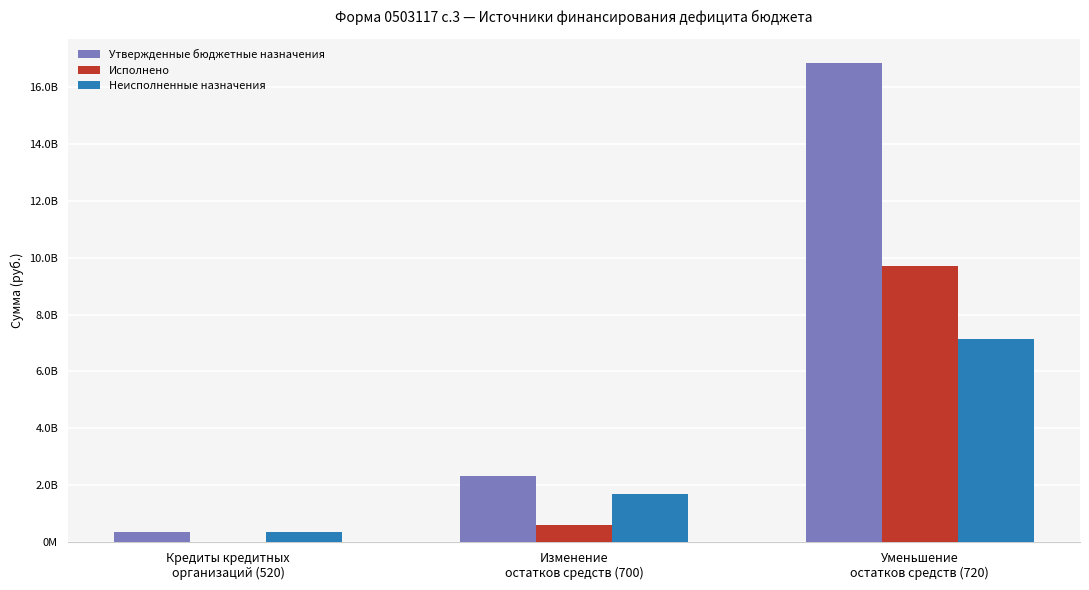

What is the difference between the Утвержденные бюджетные назначения values at Изменение
остатков средств (700) and Кредиты кредитных
организаций (520)?

1972059872.0